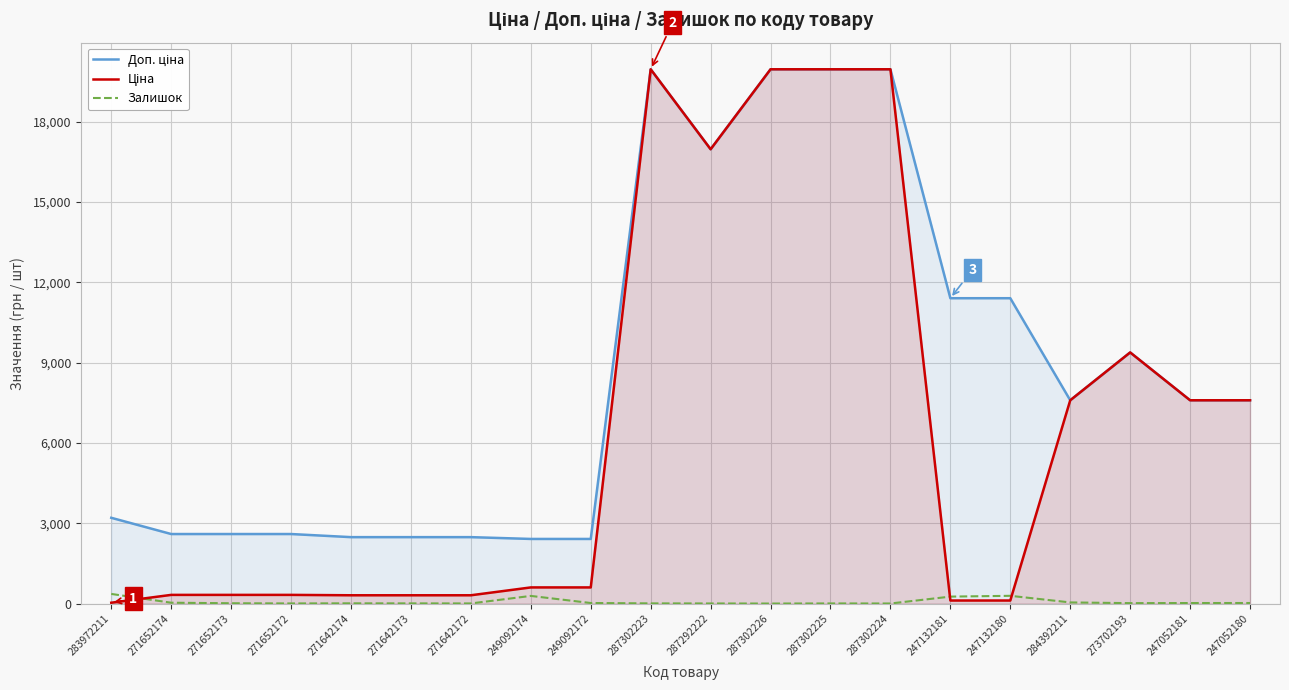

Which has a higher value, 287292222 or 271642174?

287292222